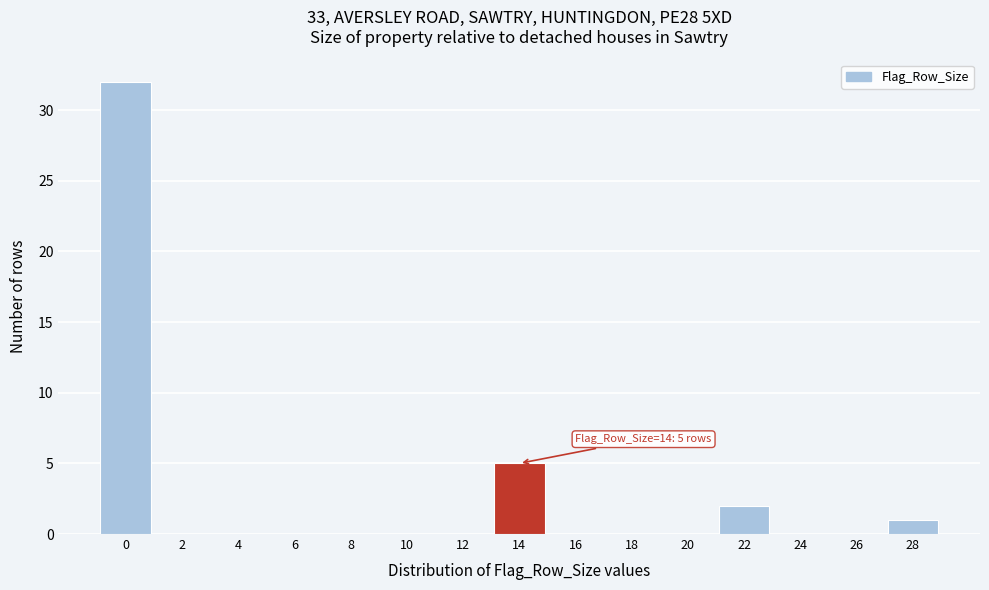

Reading left to right, transcribe all the data shown in this chart.

0=32	2=0	4=0	6=0	8=0	10=0	12=0	14=5	16=0	18=0	20=0	22=2	24=0	26=0	28=1